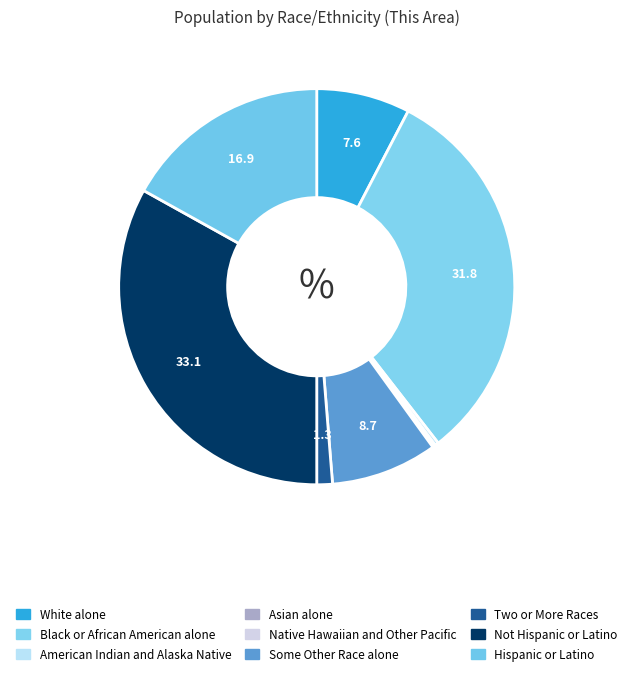

Approximately how many times larger is the value at Two or More Races compared to Some Other Race alone?

0.1